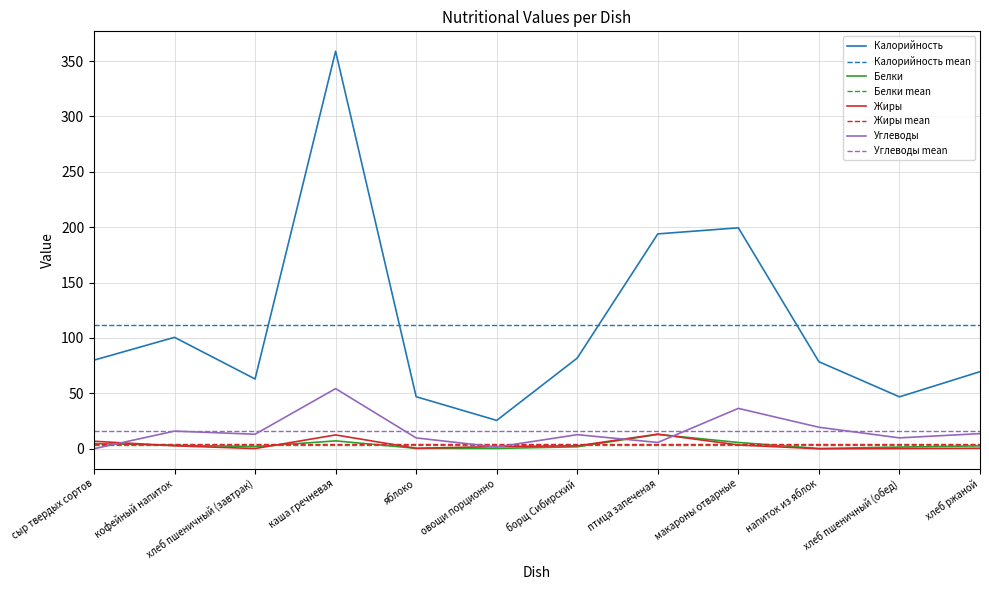

Where is the first local minimum for Белки?

хлеб пшеничный (завтрак)